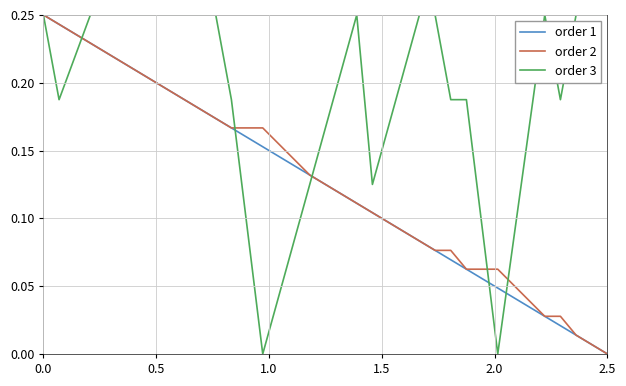

At how many categories does at least one series exceed 0?

20